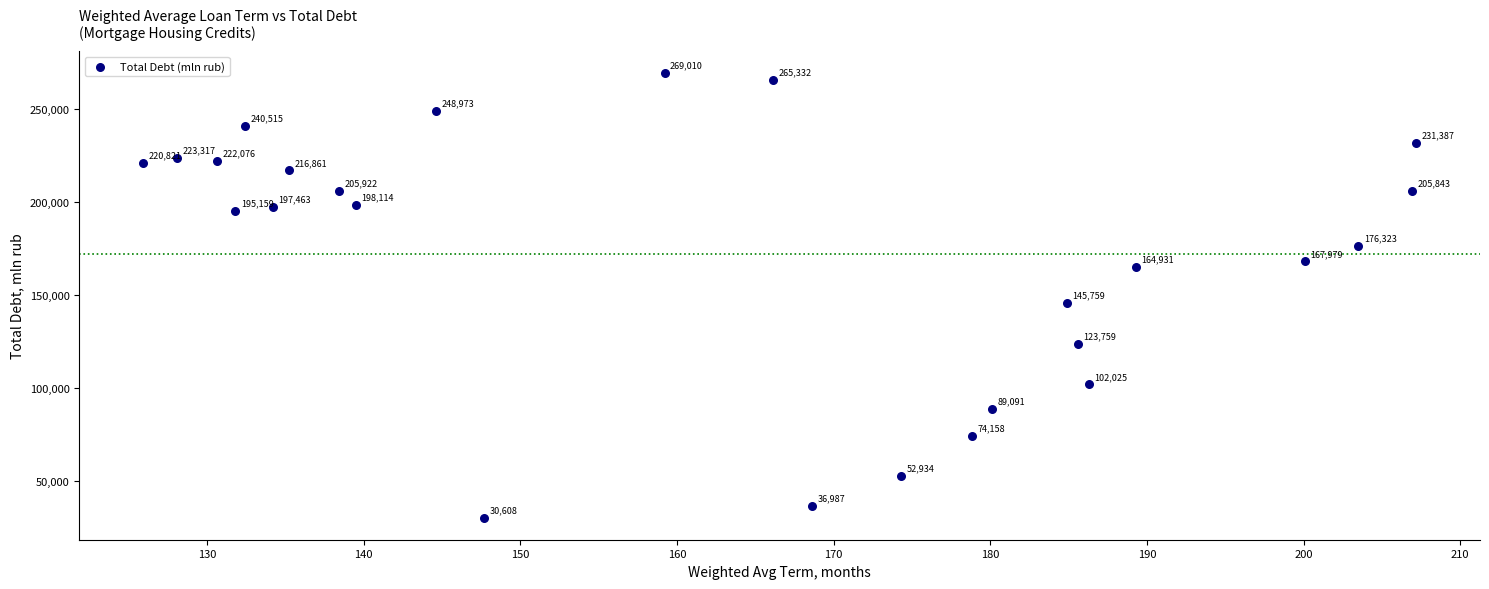

What Y value in the scatter plot is closest to 149809?

145759